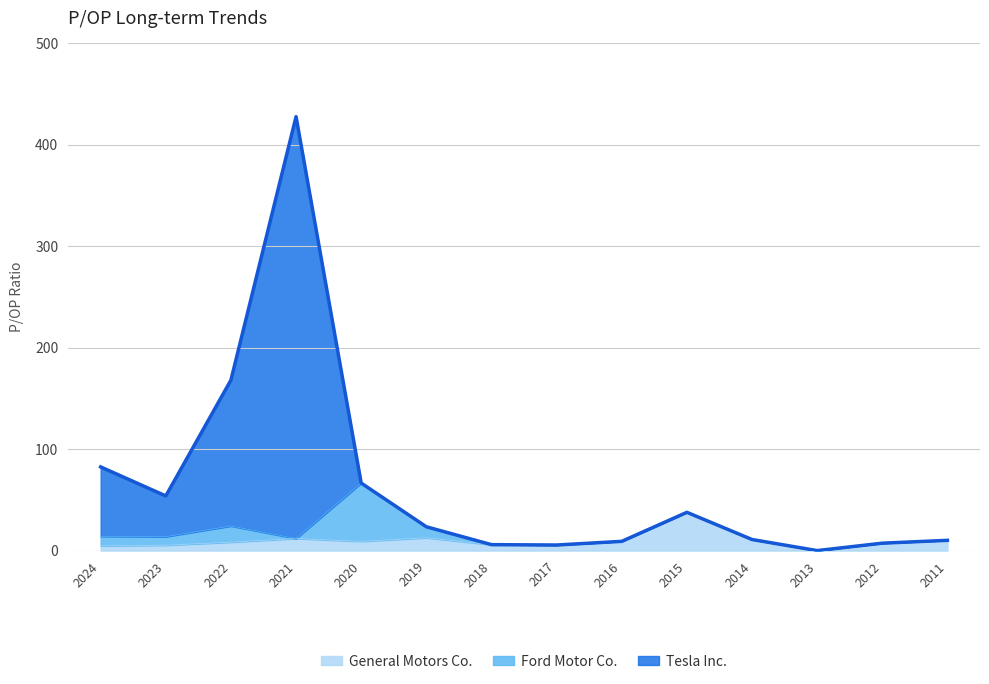

What is the value of the General Motors Co. point at the 4th from the left?

11.9